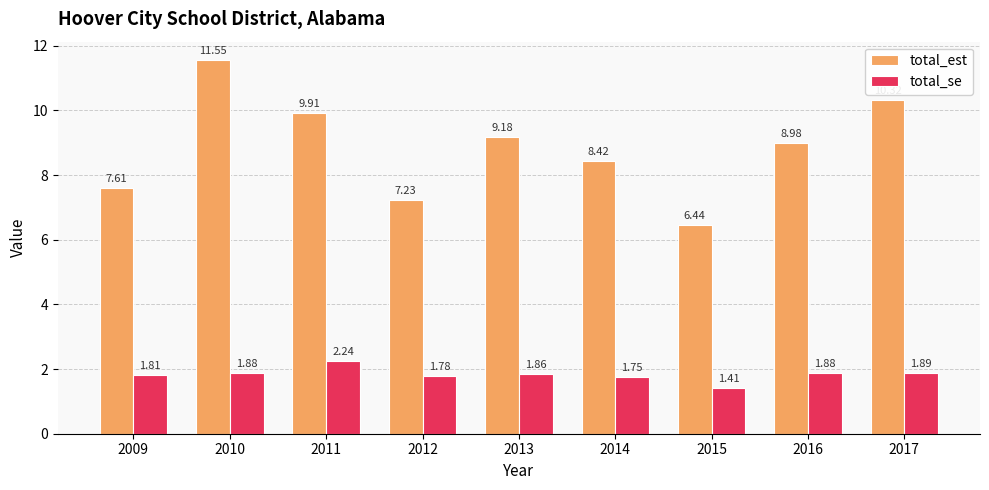

At how many categories does at least one series exceed 8?

6